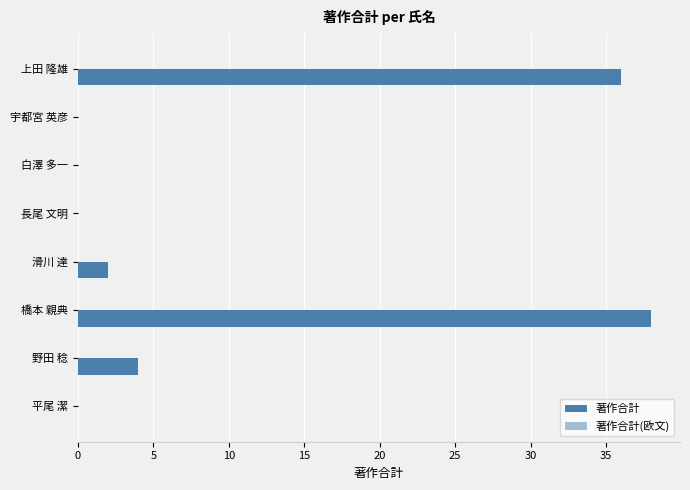

Reading top to bottom, transcribe all the data shown in this chart.

上田 隆雄=36	宇都宮 英彦=0	白澤 多一=0	長尾 文明=0	滑川 達=2	橋本 親典=38	野田 稔=4	平尾 潔=0